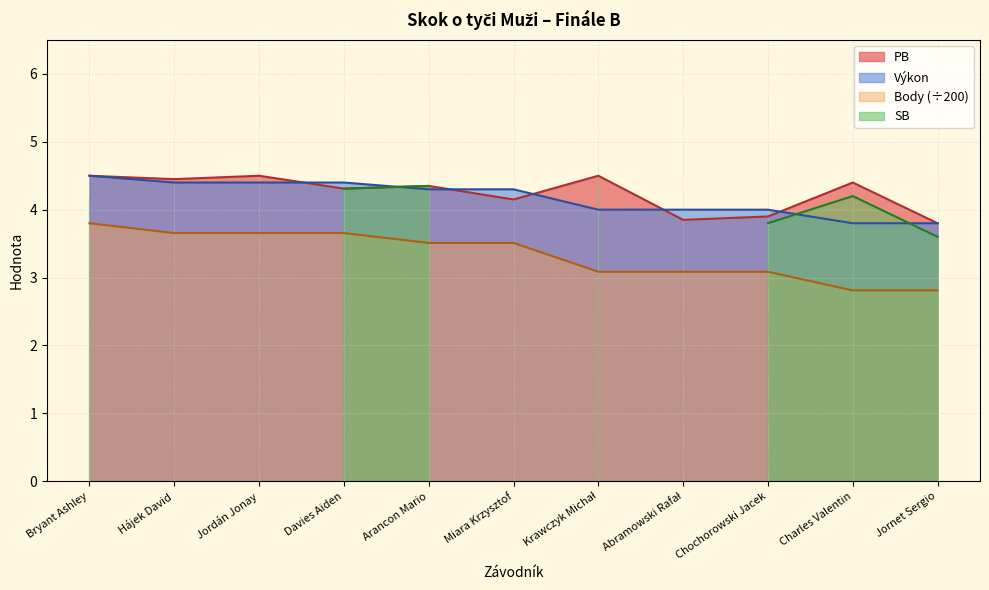

At which label does Výkon first exceed 4?

Bryant Ashley